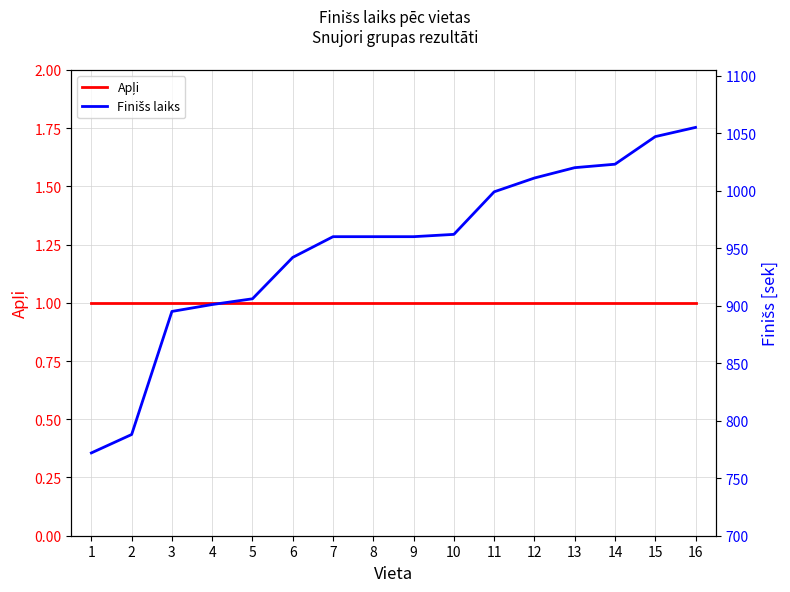

What is the value of the Apļi point at the 11th from the left?

1